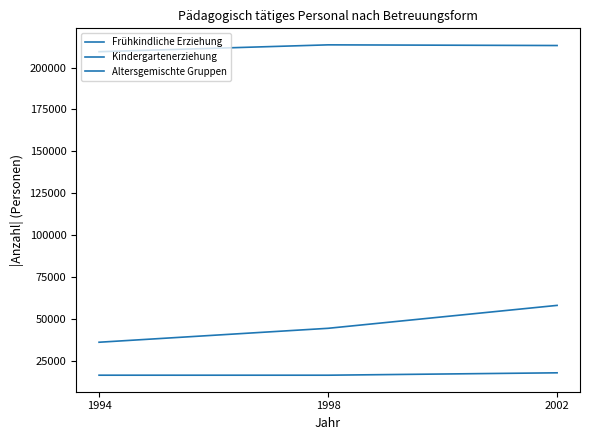

The Frühkindliche Erziehung series shows 17651 at 2002. True or false?

True